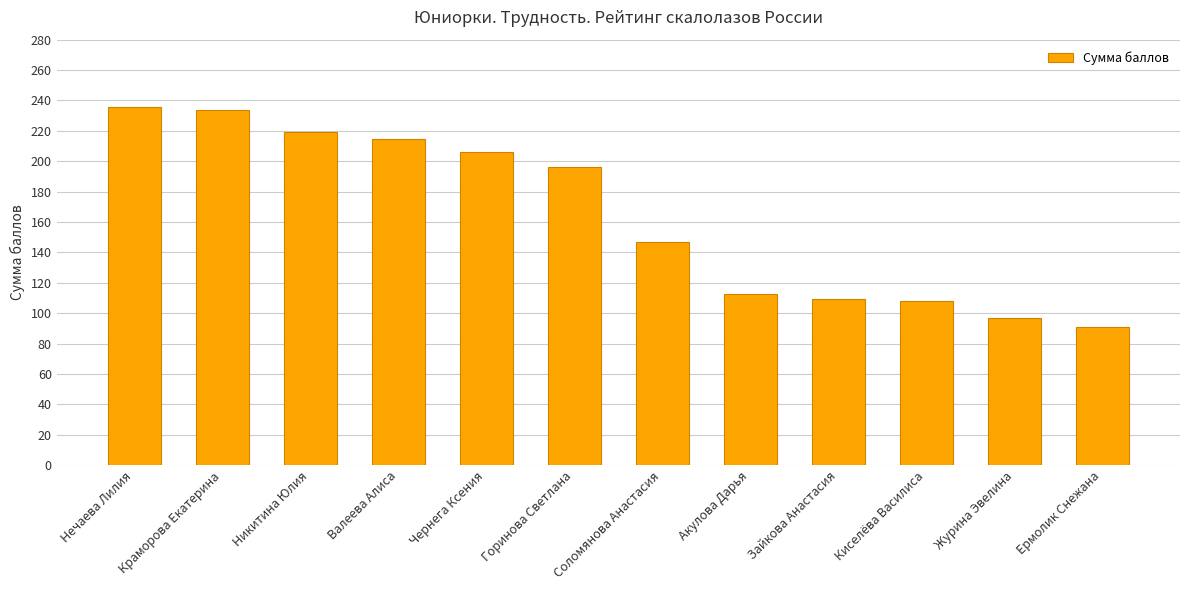

What is the change in value from Нечаева Лилия to Акулова Дарья?

-122.8